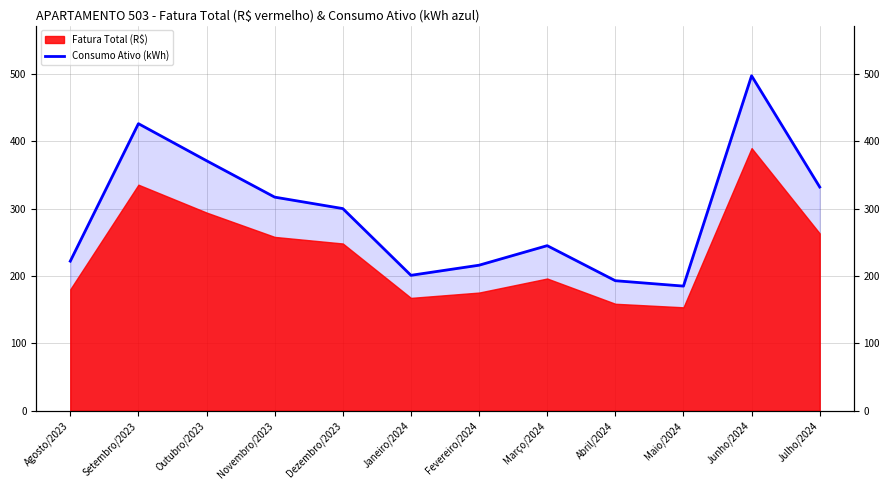

List the labels in order of value, smallest first.

Maio/2024, Abril/2024, Janeiro/2024, Fevereiro/2024, Agosto/2023, Março/2024, Dezembro/2023, Novembro/2023, Julho/2024, Outubro/2023, Setembro/2023, Junho/2024